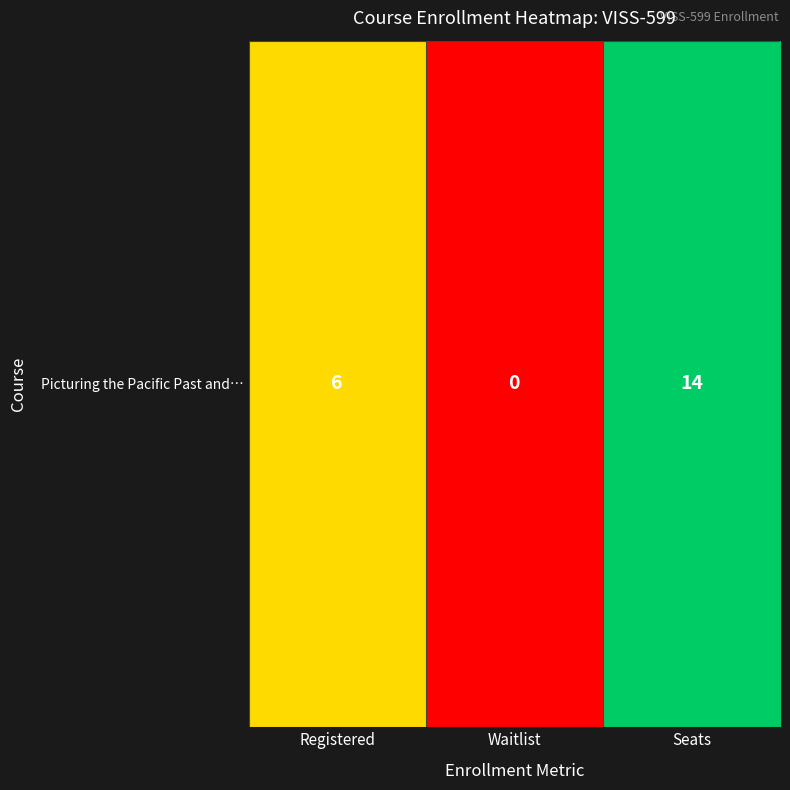

Reading right to left, list all the values displayed in this chart.

14	0	6